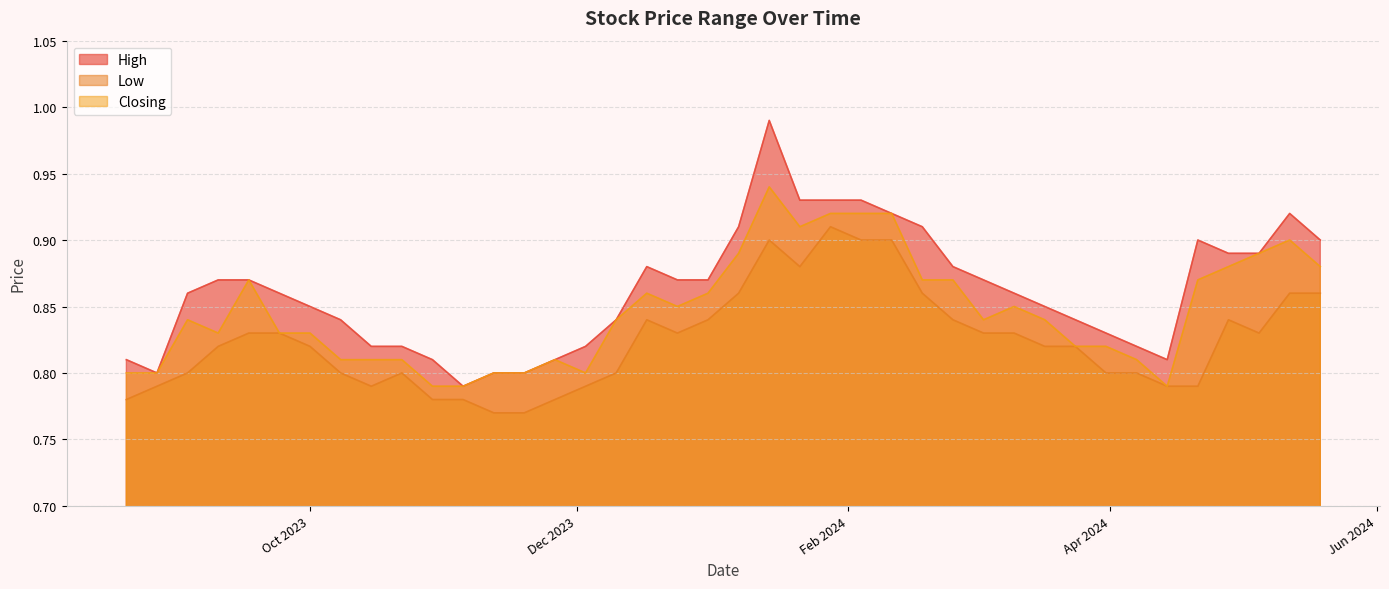

True or false: High and Closing intersect in this chart.

False